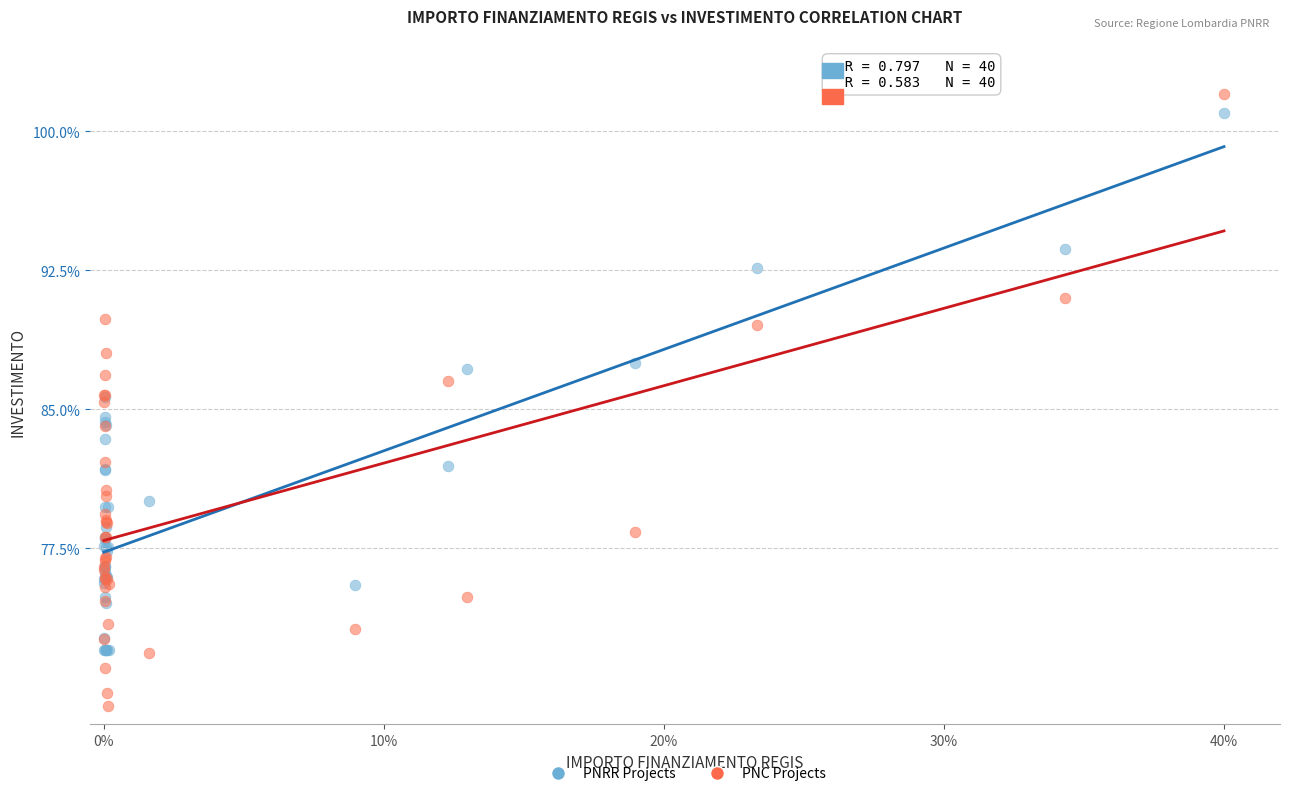

What are all the series names shown in the legend?

PNRR Projects, PNC Projects